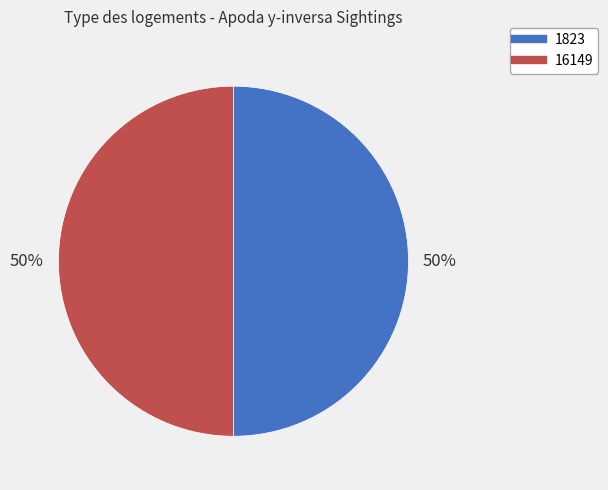

To the nearest percent, what portion does 1823 represent?

50%